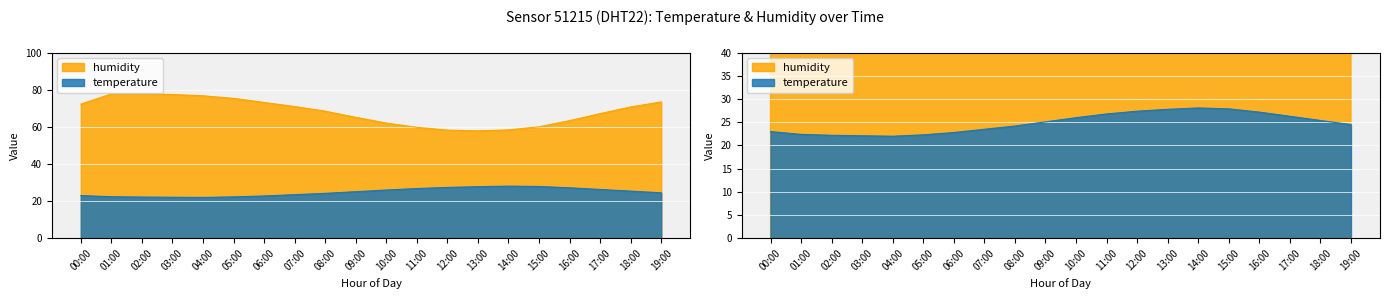

What is the difference between the maximum and minimum values in the temperature series?

6.1